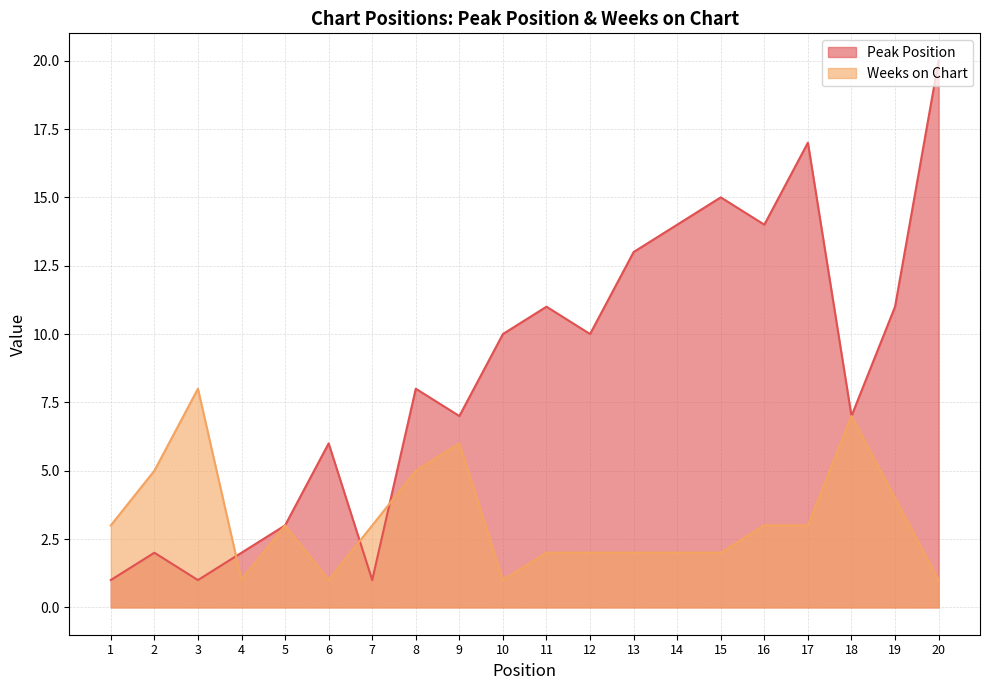

Which series ends up on top after the final intersection of Peak Position and Weeks on Chart?

Peak Position